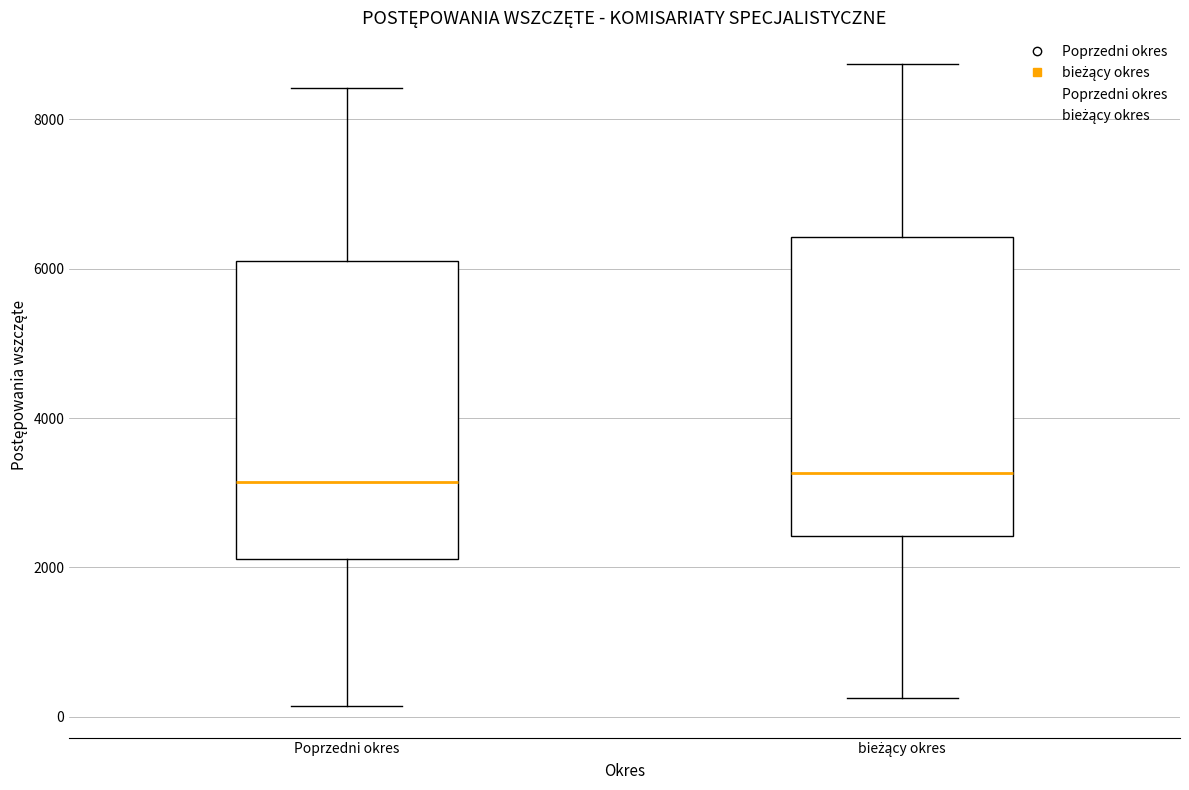

Where is the lower edge of the box for bieżący okres on the y-axis? The values are not printed on the chart, so give them approximately, as read against the axis.

2400